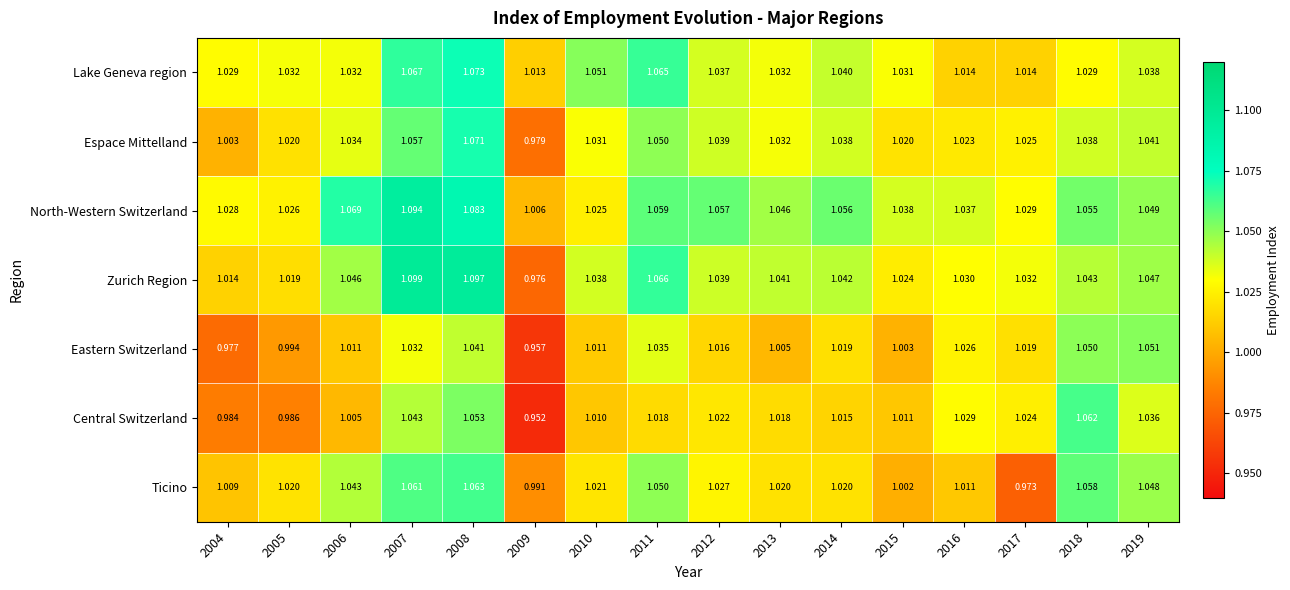

Between 2005 and 2007, which series saw the biggest shift?

Zurich Region